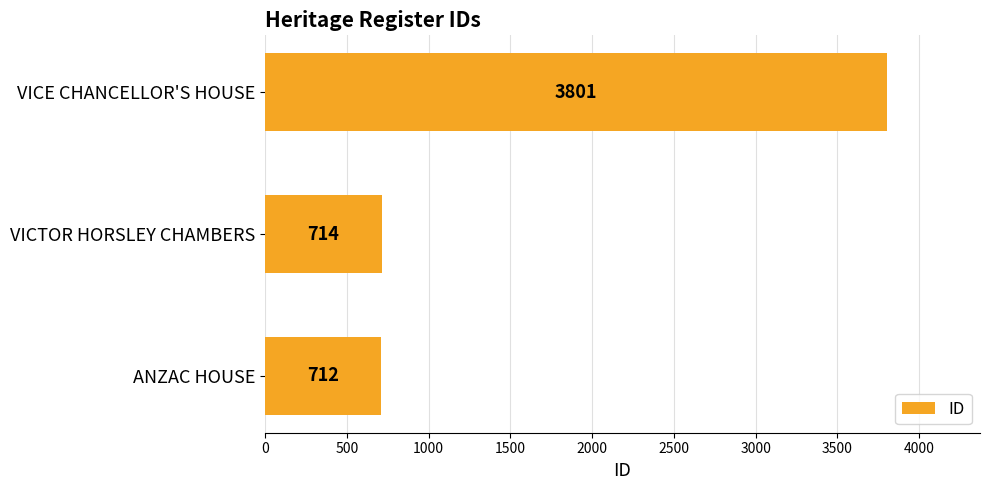

Reading bottom to top, what are all the values shown in this chart?

ANZAC HOUSE=712	VICTOR HORSLEY CHAMBERS=714	VICE CHANCELLOR'S HOUSE=3801